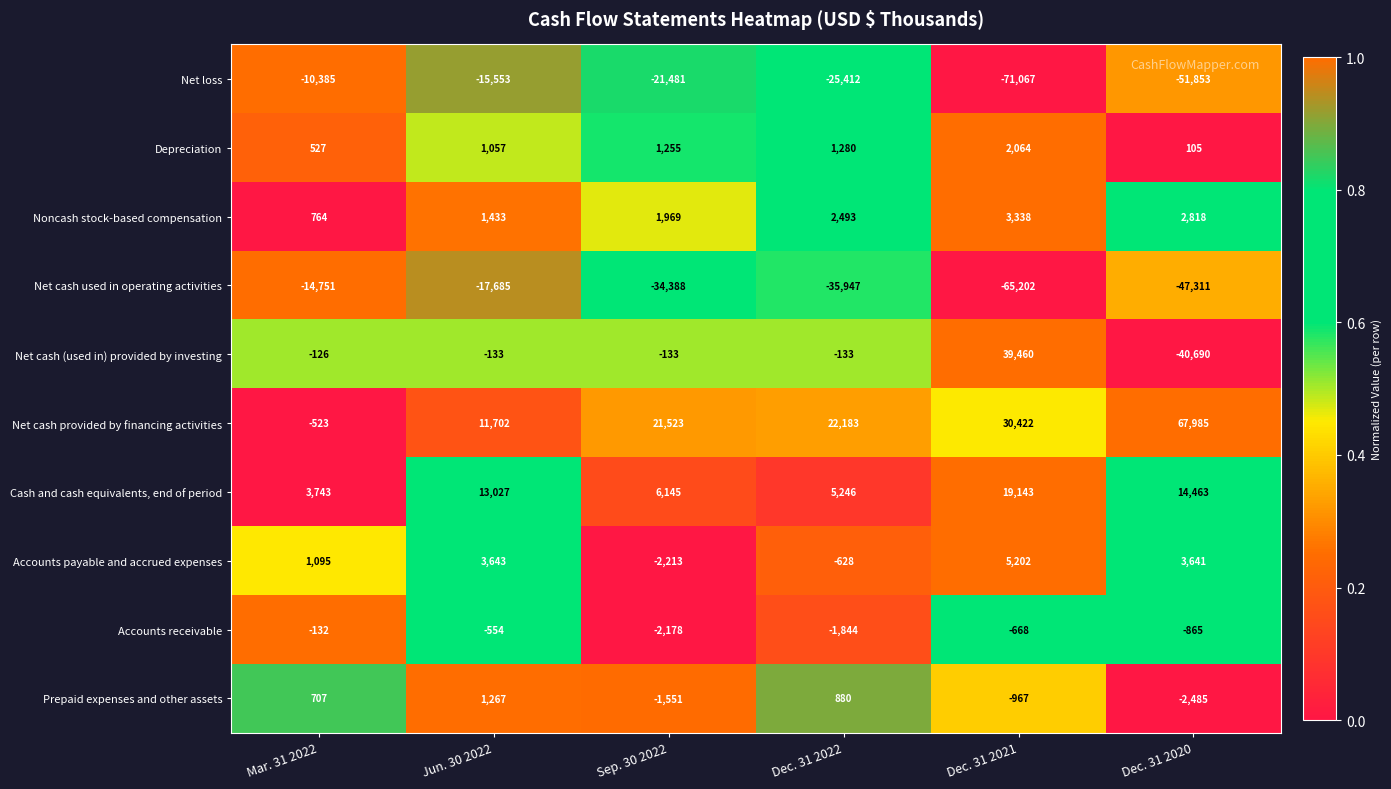

What is the sum of all Accounts payable and accrued expenses values?

10740